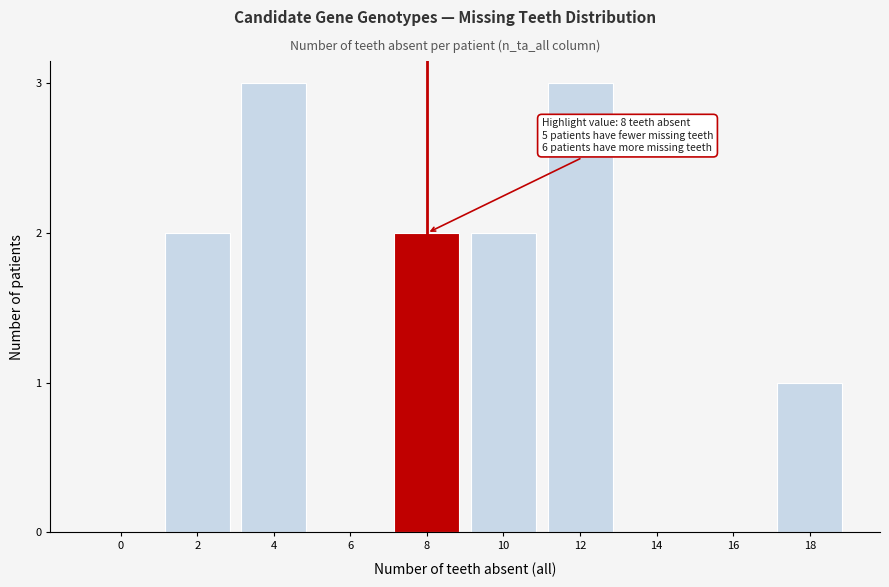

Reading left to right, transcribe all the data shown in this chart.

0=0	2=2	4=3	6=0	8=2	10=2	12=3	14=0	16=0	18=1